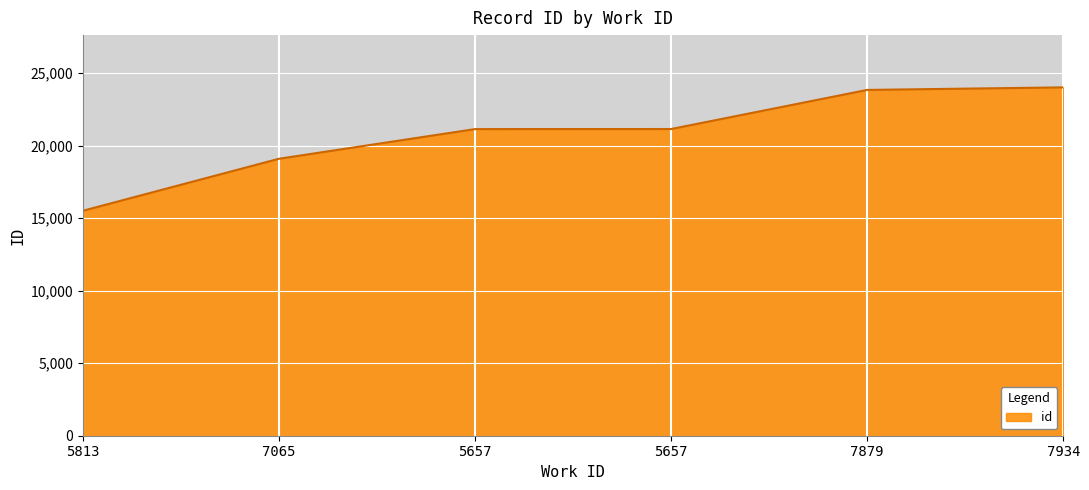

Which has a higher value, 5813 or 7065?

7065